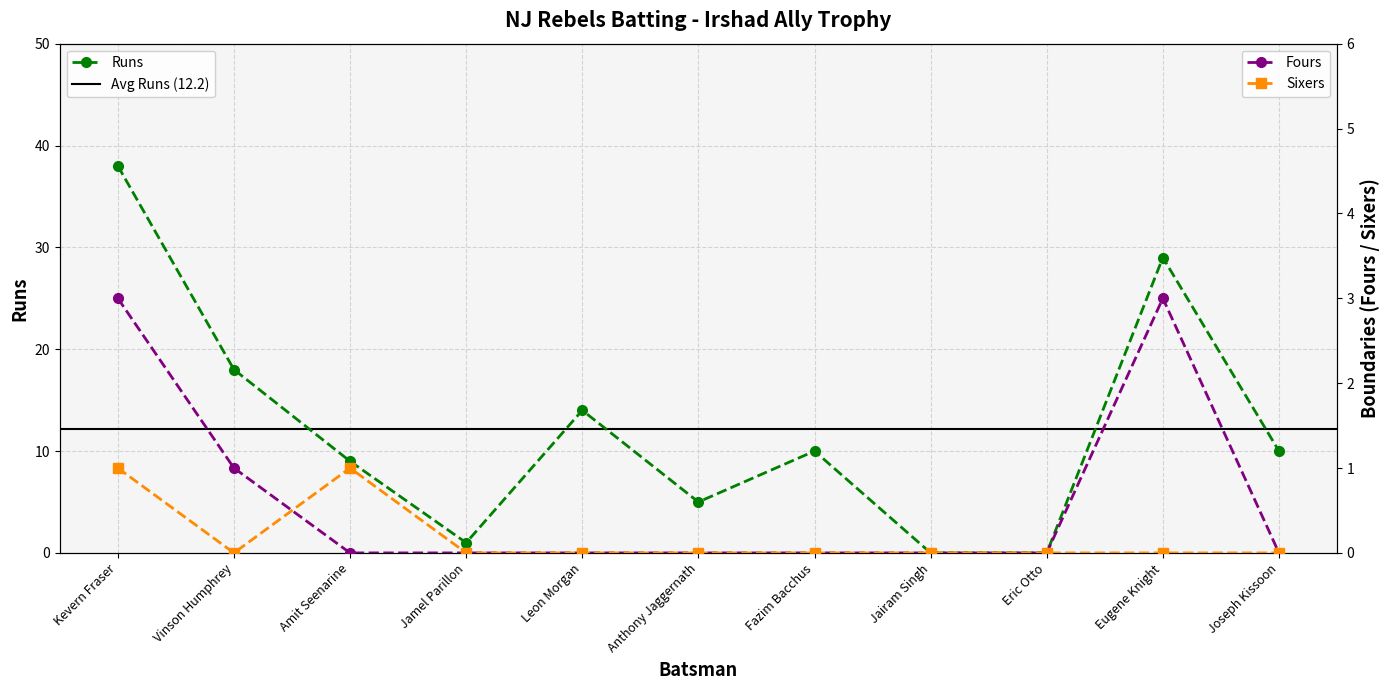

Which has a higher value, Eric Otto or Jamel Parillon?

Jamel Parillon